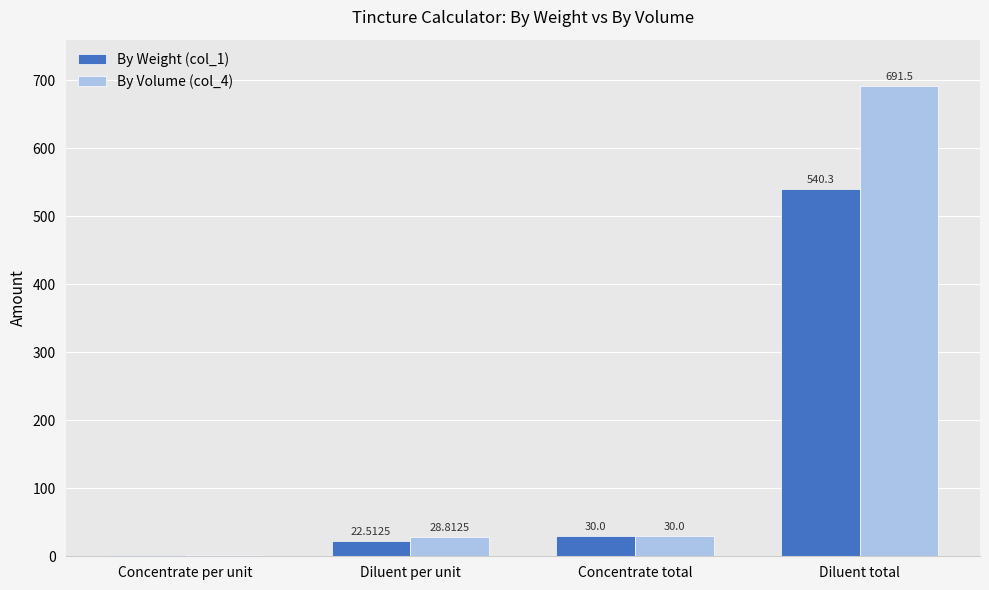

Between Diluent per unit and Diluent total, which series saw the biggest shift?

By Volume (col_4)